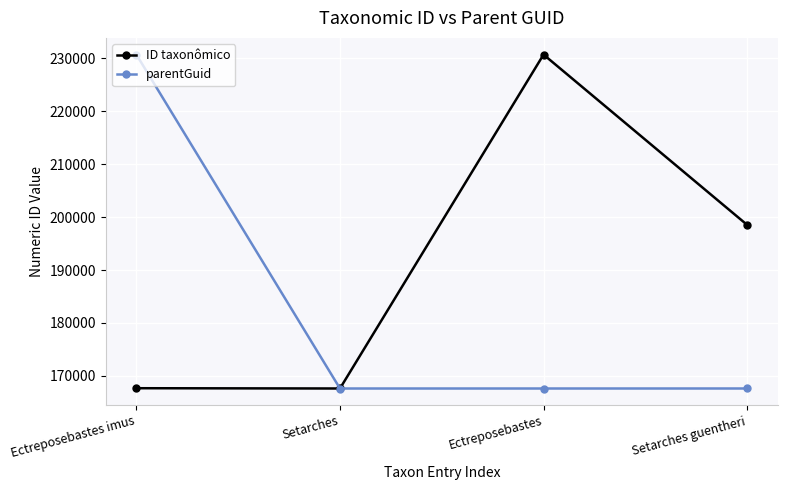

How many lines are shown in the chart?

2